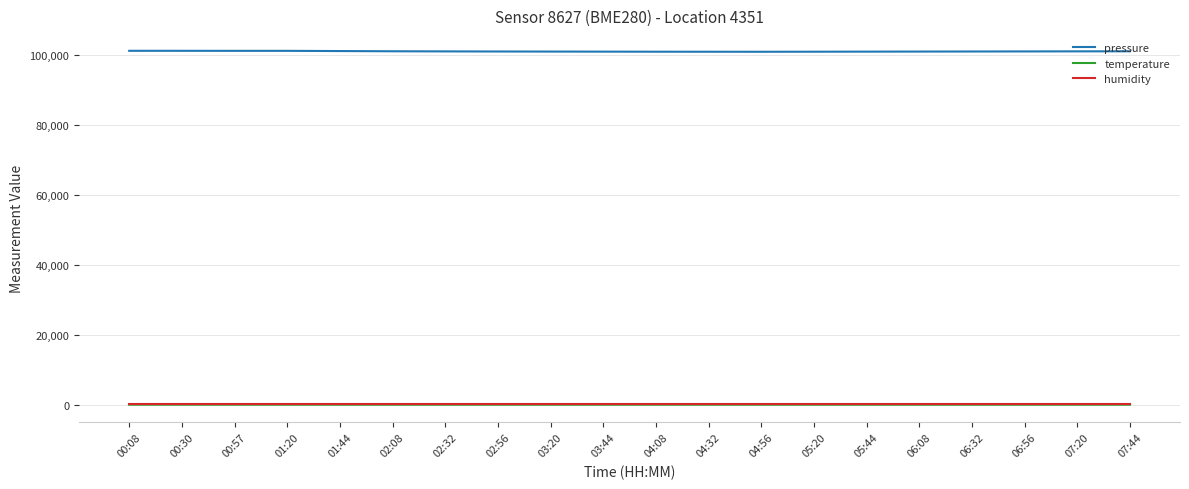

Where does the temperature series first go above 17?

00:08